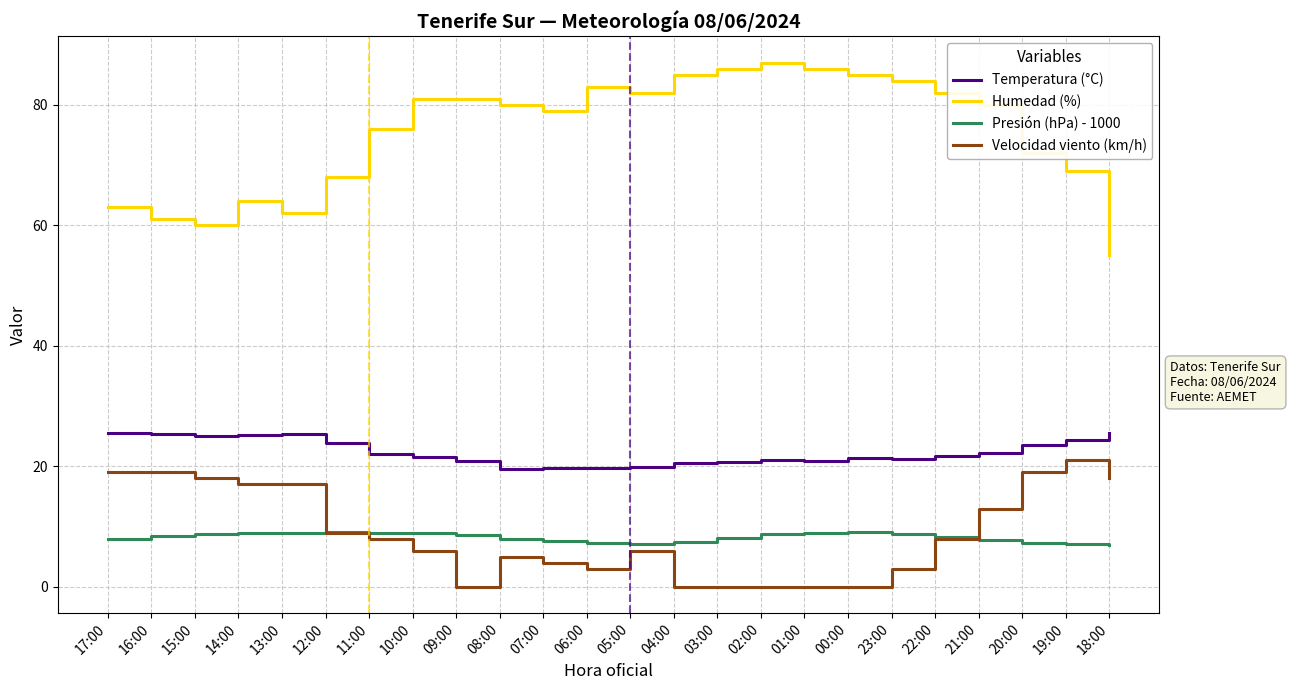

The value of Humedad (%) at 04:00 is 113.9. True or false?

False